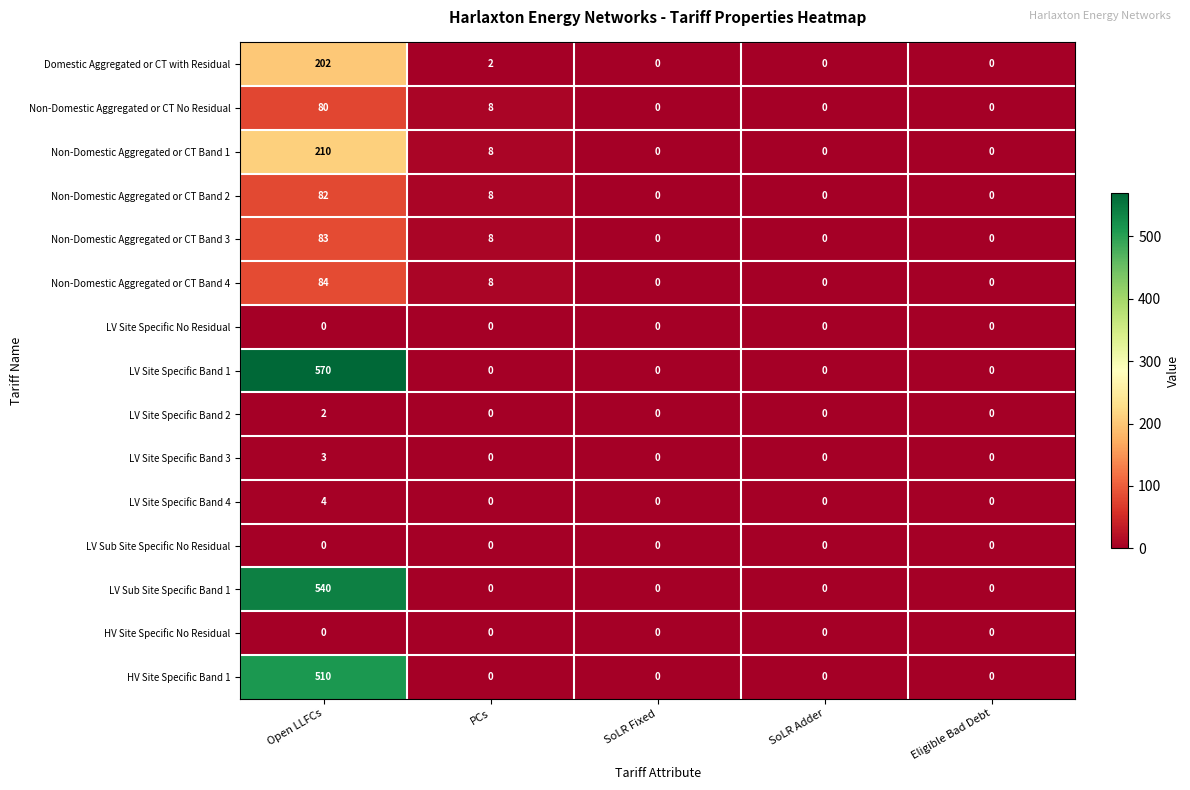

Which category has the highest value in the LV Site Specific Band 1 series?

Open LLFCs